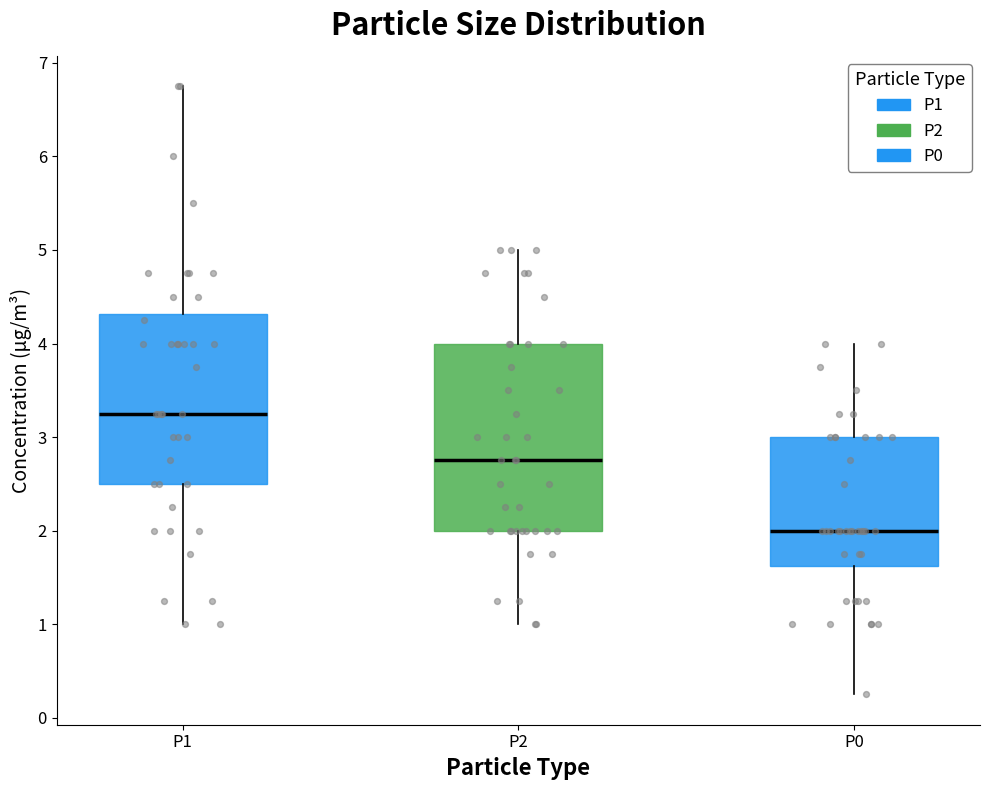

Reading left to right, transcribe this box plot: for each box, give where its median line is, the range the box spans, and where its two whiskers end, as read against the y-axis. The values are not printed on the chart, so give them approximately, as read against the axis.

P1: median 3.3, box 2.5 to 4.3, whiskers 1.0 to 6.8
P2: median 2.8, box 2.0 to 4.0, whiskers 1.0 to 5.0
P0: median 2.0, box 1.6 to 3.0, whiskers 0.3 to 4.0